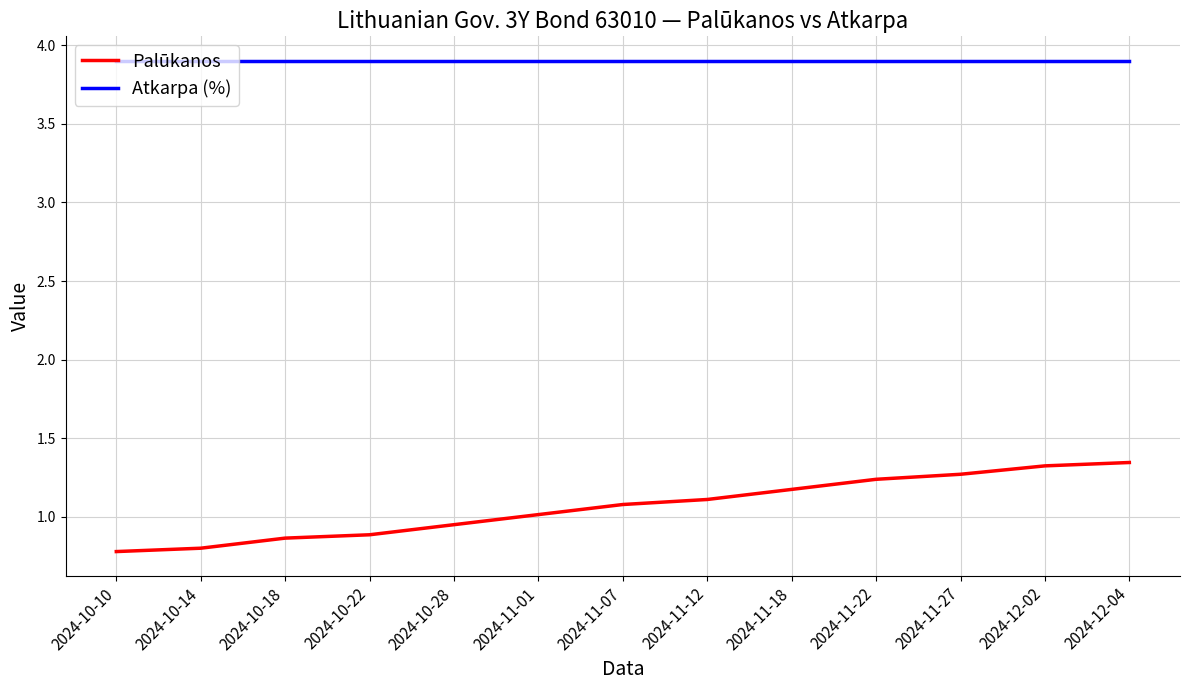

Which series has the widest spread of values?

Palūkanos